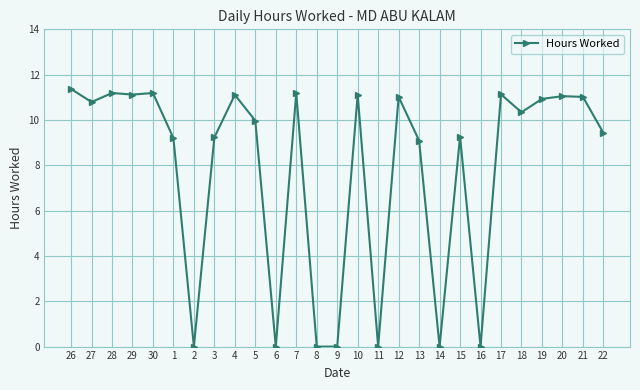

What is the sum of all values?

210.8